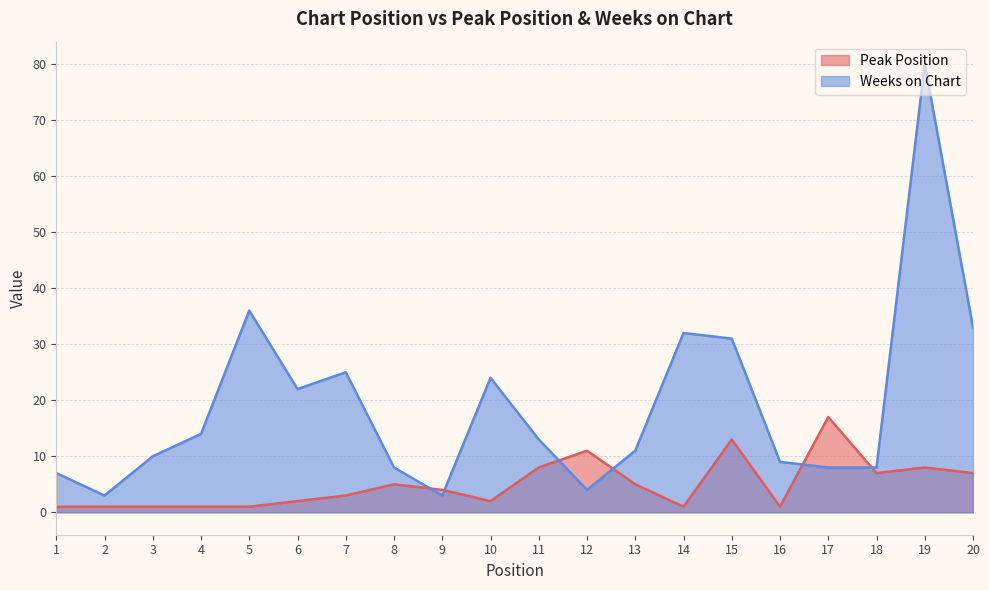

Is the value of Peak Position at 15 greater than the value of Weeks on Chart at 5?

No